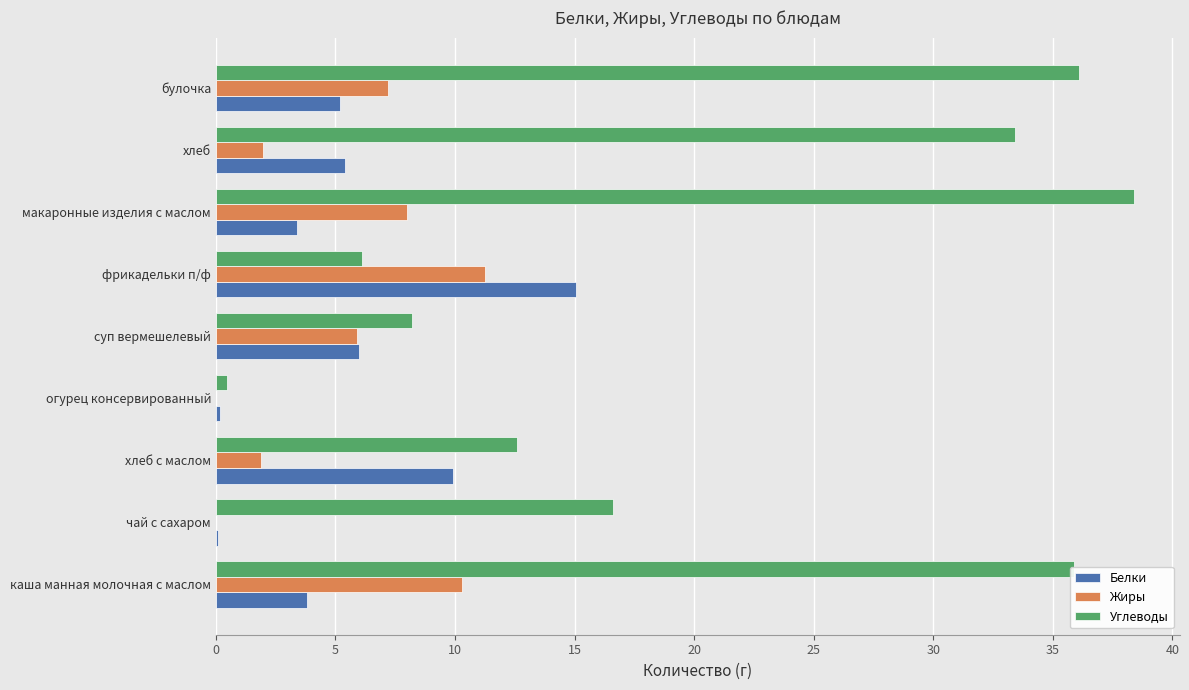

How many series are shown in this chart?

3